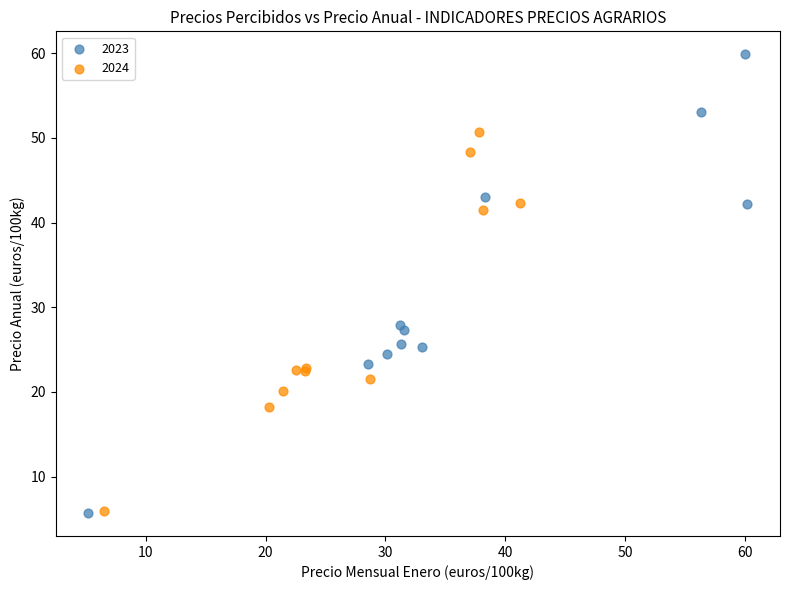

Which series contains the highest Y value?

2023